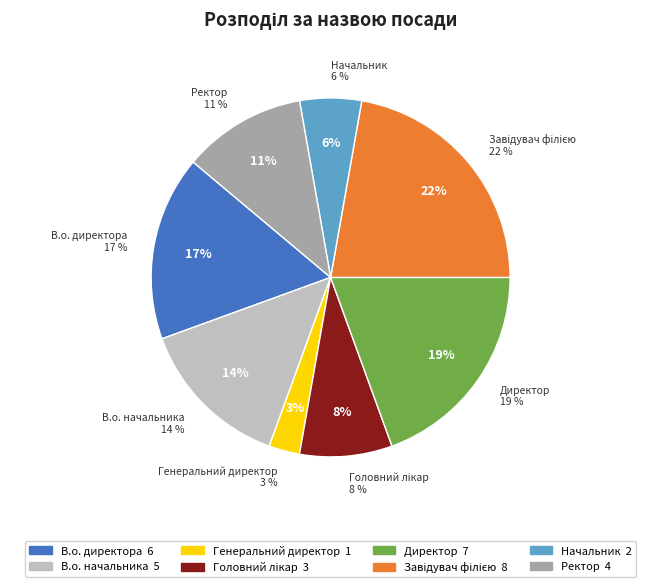

How much of the chart is everything except В.о. начальника?

86.1%